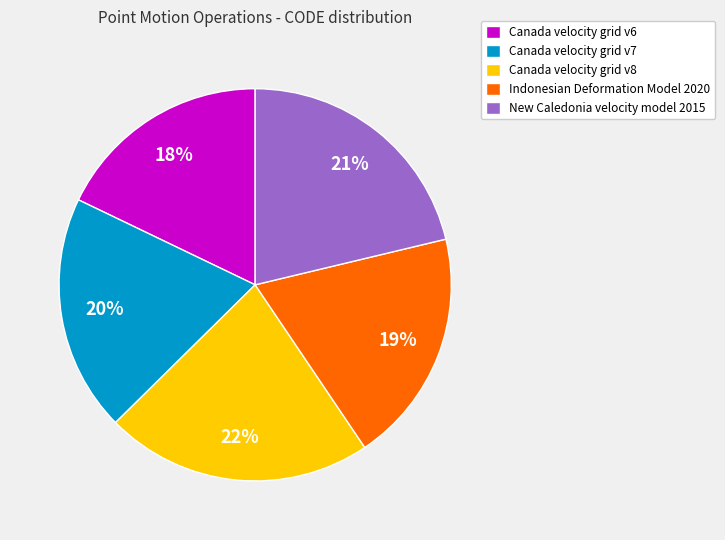

To the nearest percent, what portion does New Caledonia velocity model 2015 represent?

21%